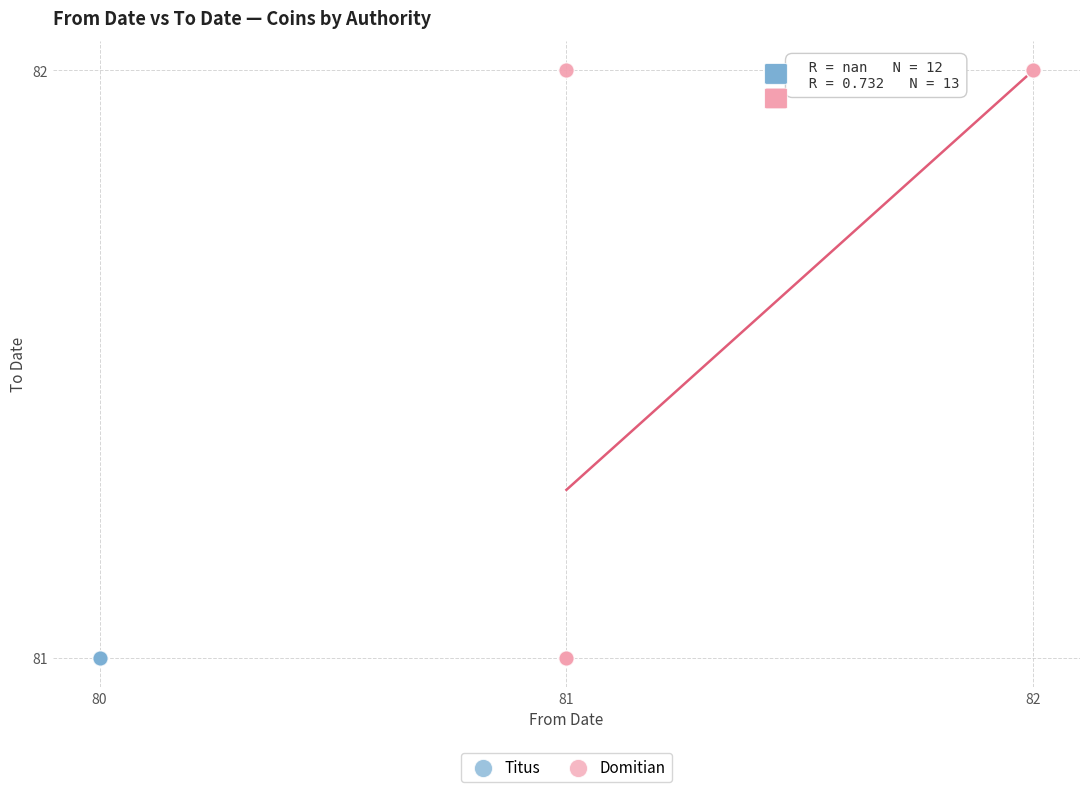

Which series contains the highest Y value?

Domitian